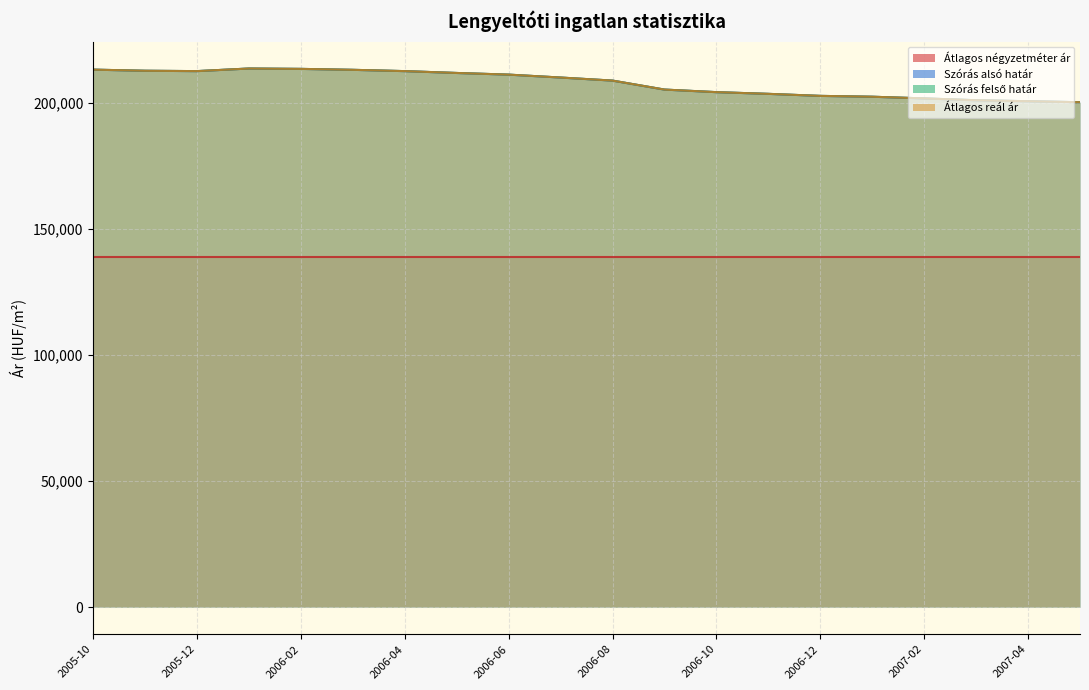

Which series has the largest total across all categories?

Szórás alsó határ